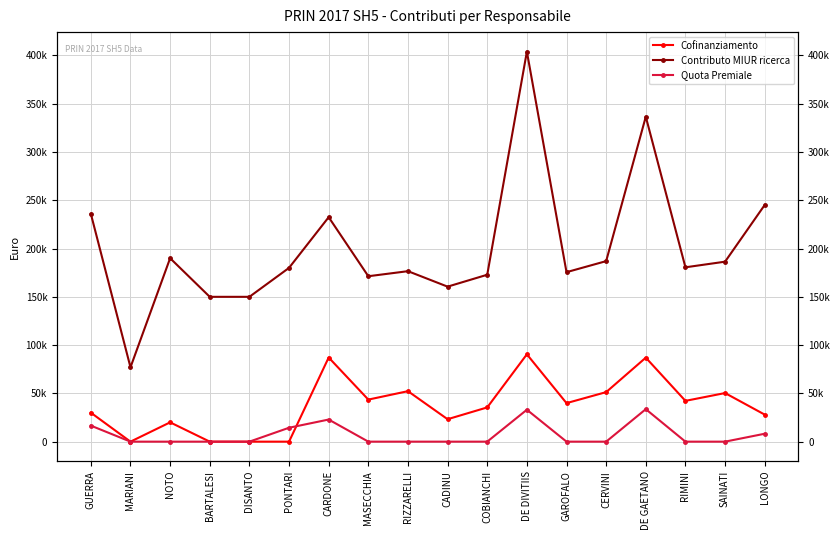

Rank the series by their maximum value, from highest to lowest.

Contributo MIUR ricerca, Cofinanziamento, Quota Premiale